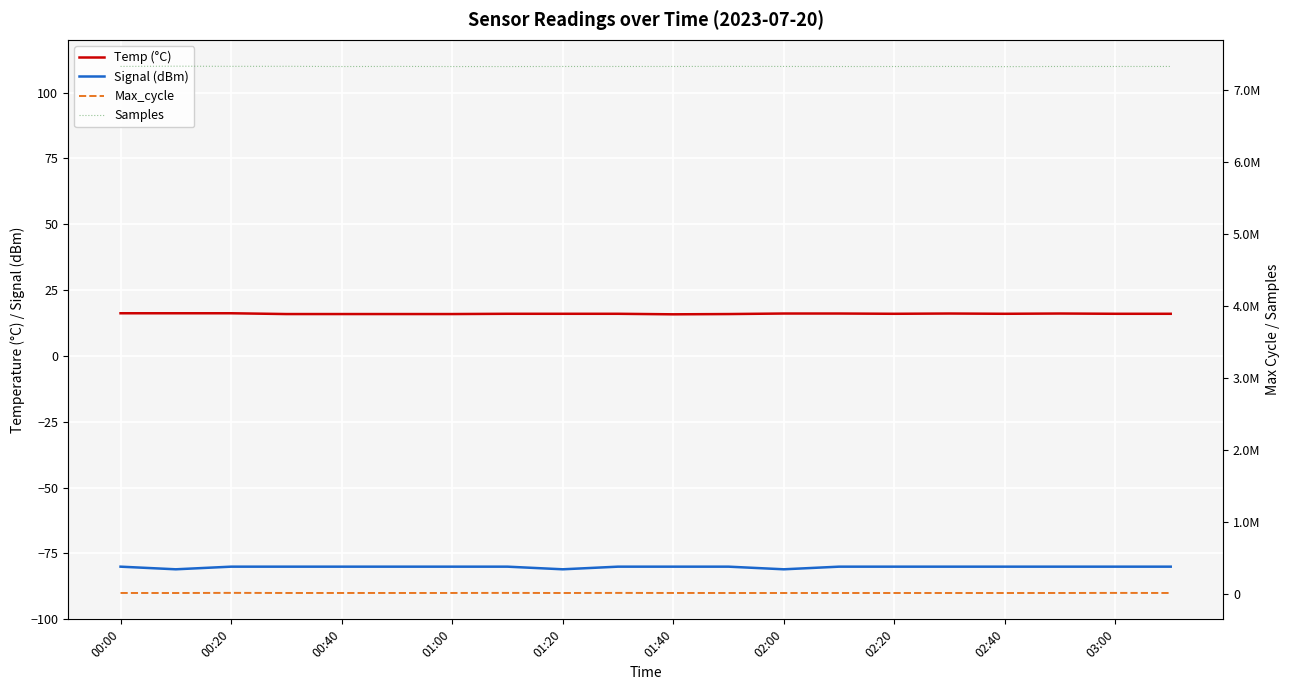

Reading left to right, transcribe all the data shown in this chart.

Temp (°C): 16.2	16.2	16.2	15.9	15.9	15.9	15.9	16.0	16.0	16.0	15.8	15.9	16.1	16.1	16.0	16.1	16.0	16.1	16.0	16.0
Signal (dBm): -80.0	-81.0	-80.0	-80.0	-80.0	-80.0	-80.0	-80.0	-81.0	-80.0	-80.0	-80.0	-81.0	-80.0	-80.0	-80.0	-80.0	-80.0	-80.0	-80.0
Max_cycle: 9487.0	9106.0	10843.0	9536.0	9405.0	9473.0	9579.0	10410.0	9216.0	10376.0	9517.0	9241.0	9262.0	9236.0	9201.0	9296.0	9133.0	9340.0	10376.0	9385.0
Samples: 7323470.0	7326794.0	7324581.0	7325085.0	7321987.0	7323516.0	7321878.0	7321757.0	7322688.0	7322816.0	7322860.0	7323982.0	7323076.0	7322265.0	7322302.0	7323096.0	7320467.0	7322876.0	7322816.0	7322977.0